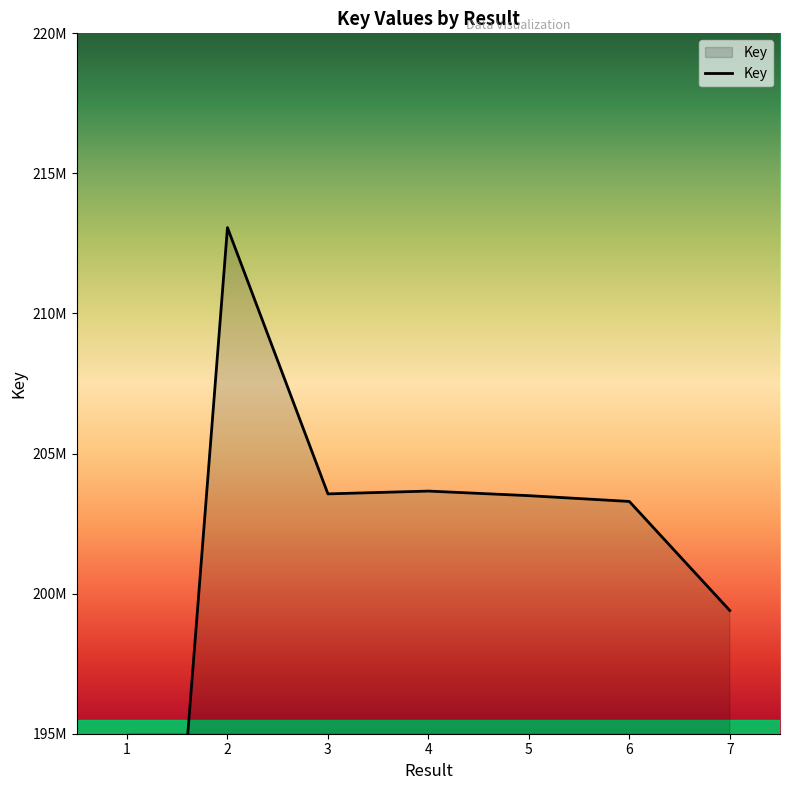

Reading left to right, list all the values displayed in this chart.

1=167313779	2=213065371	3=203560912	4=203660925	5=203497142	6=203291036	7=199398869